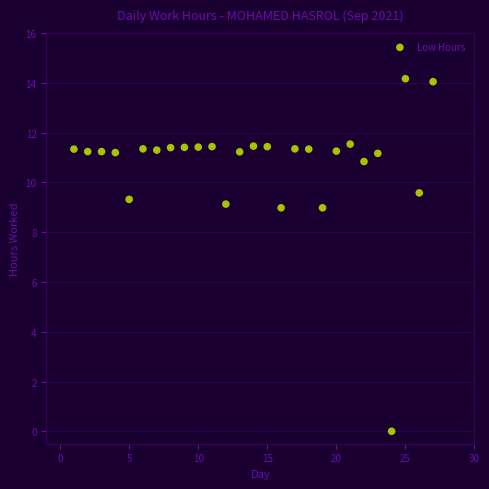

What is the range of Y values (max minus min)?

14.2